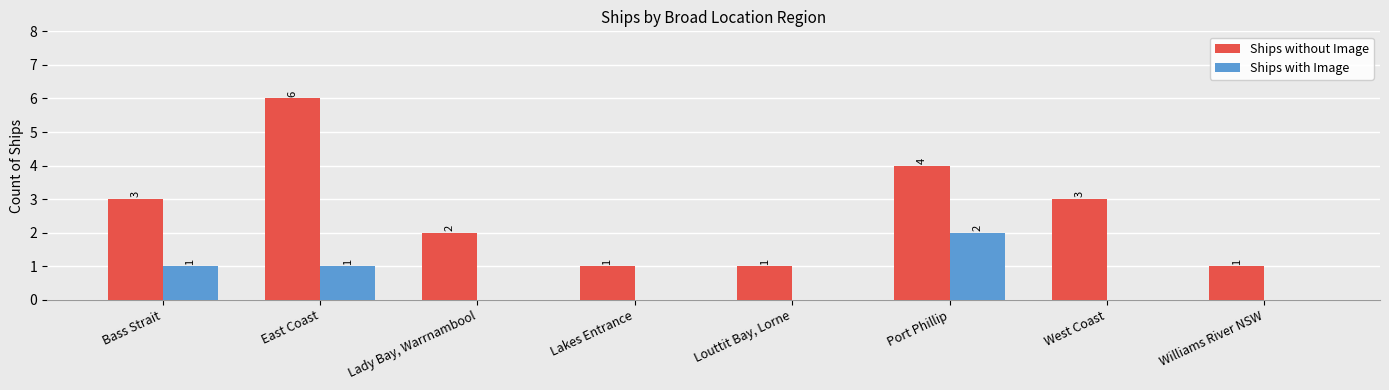

The Ships without Image series shows 1 at Louttit Bay, Lorne. True or false?

True